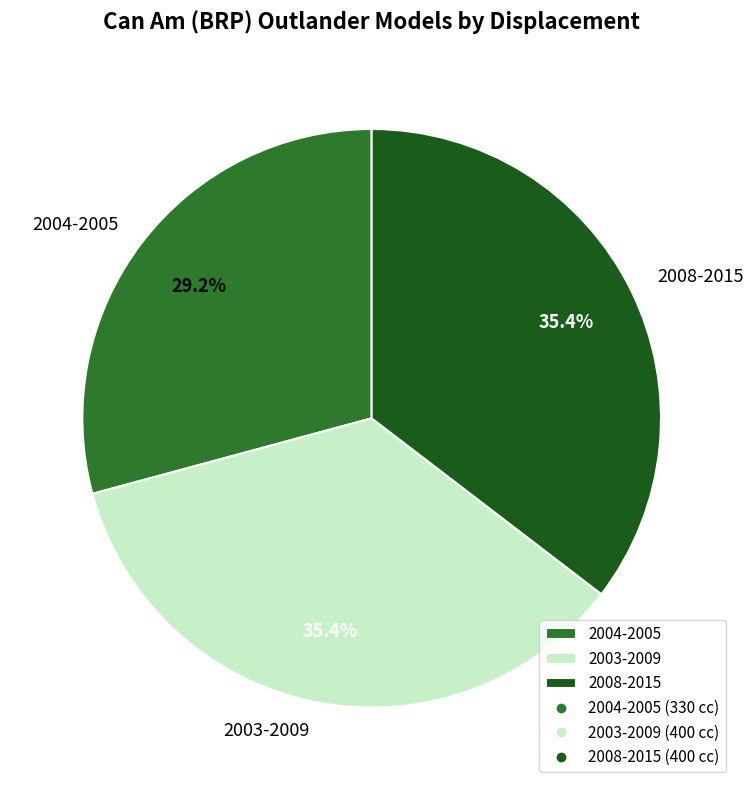

Which category has the smallest portion of the pie?

2004-2005